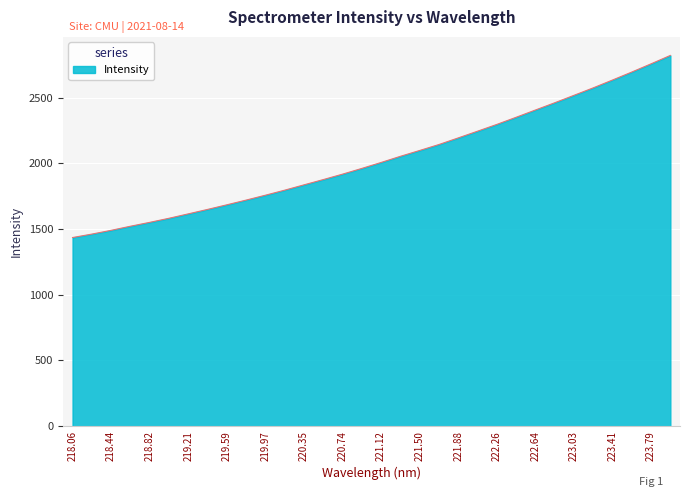

What is the difference between the maximum and minimum values?

1385.3